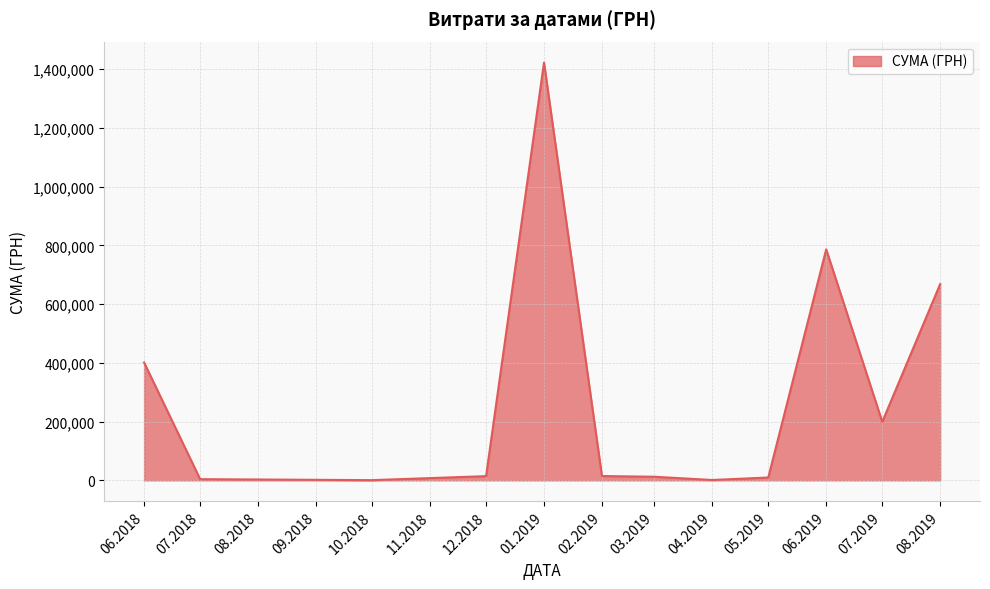

What is the difference between the maximum and minimum values?

1421737.9